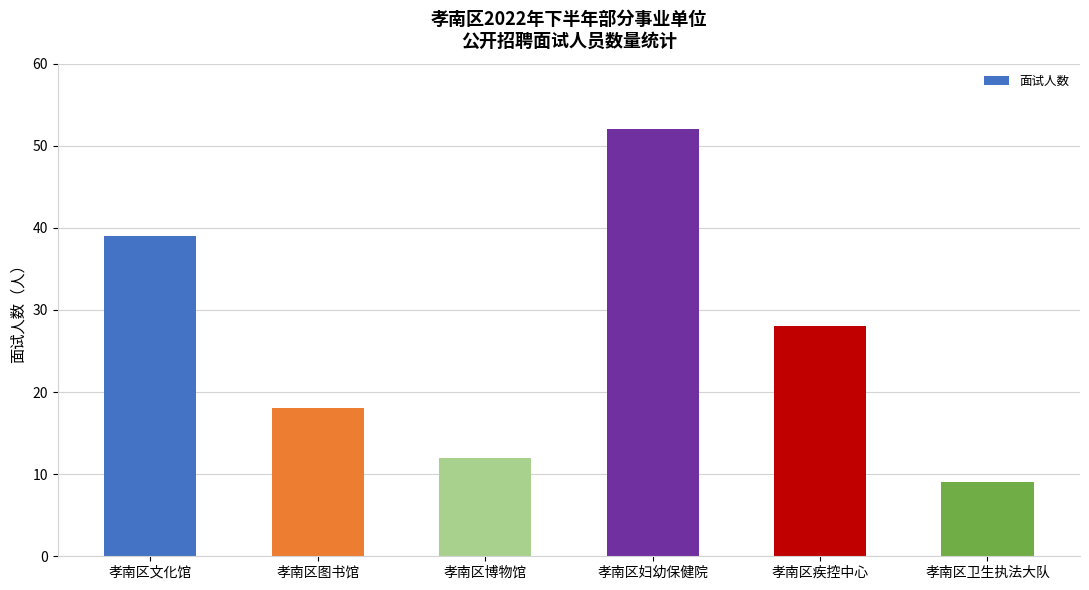

Reading right to left, extract all data points from this chart.

9	28	52	12	18	39